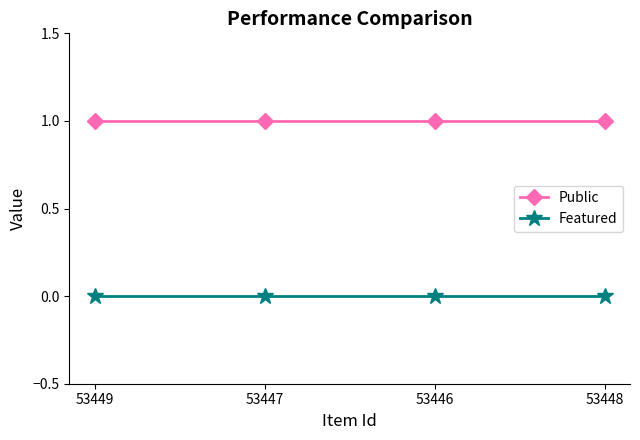

Rank the series by their average value, from lowest to highest.

Featured, Public